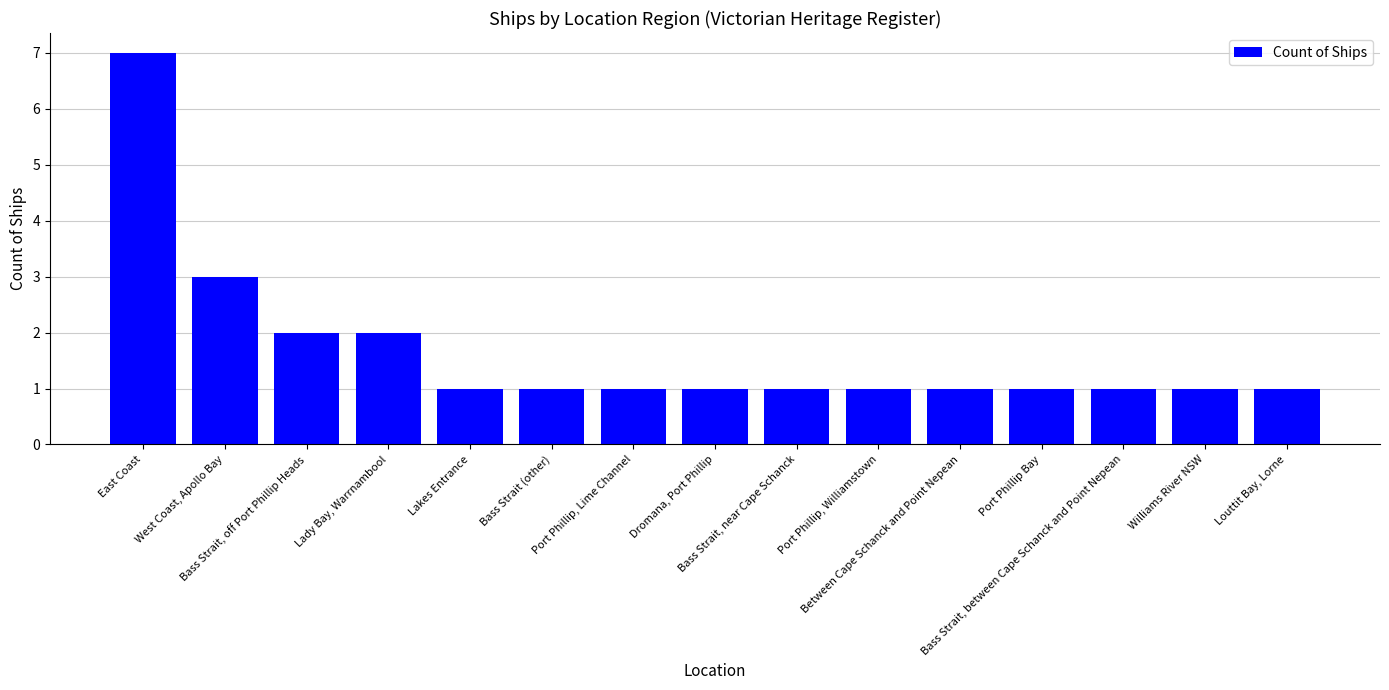

Reading left to right, what are all the values shown in this chart?

7	3	2	2	1	1	1	1	1	1	1	1	1	1	1